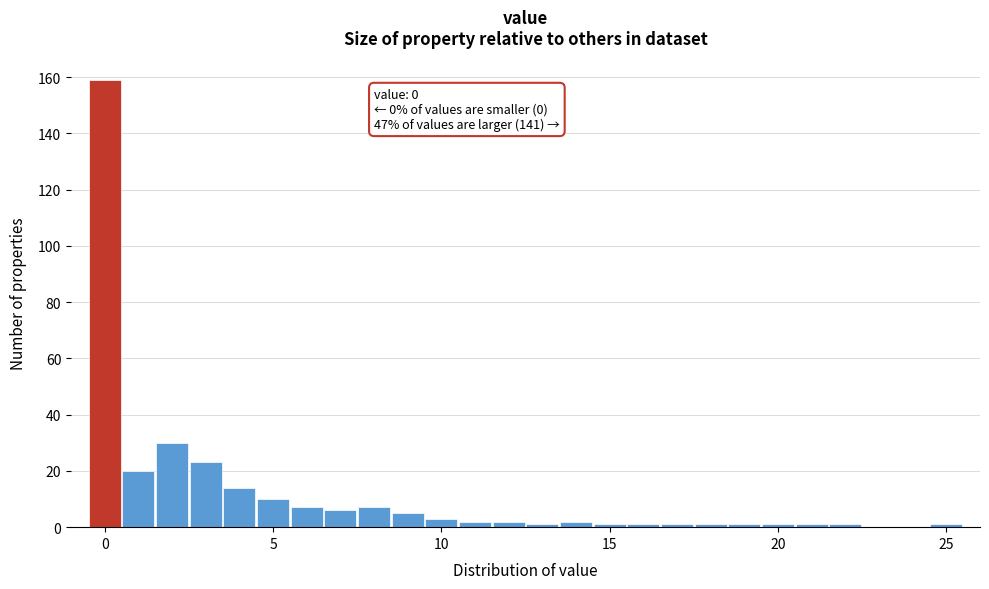

Read against the x-axis, roughly where is the centre of the tallest bar?

0.0